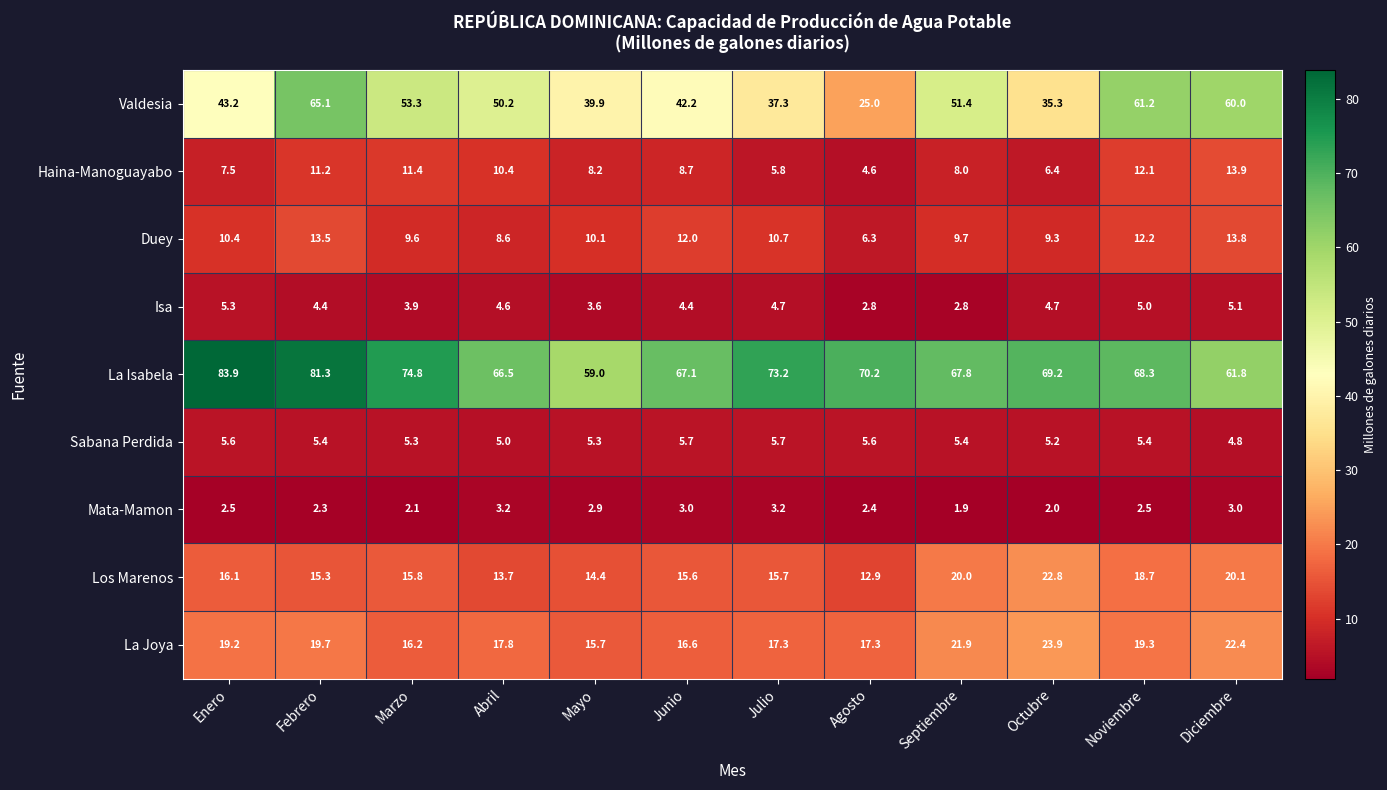

What is the difference between the Los Marenos values at Noviembre and Enero?

2.6